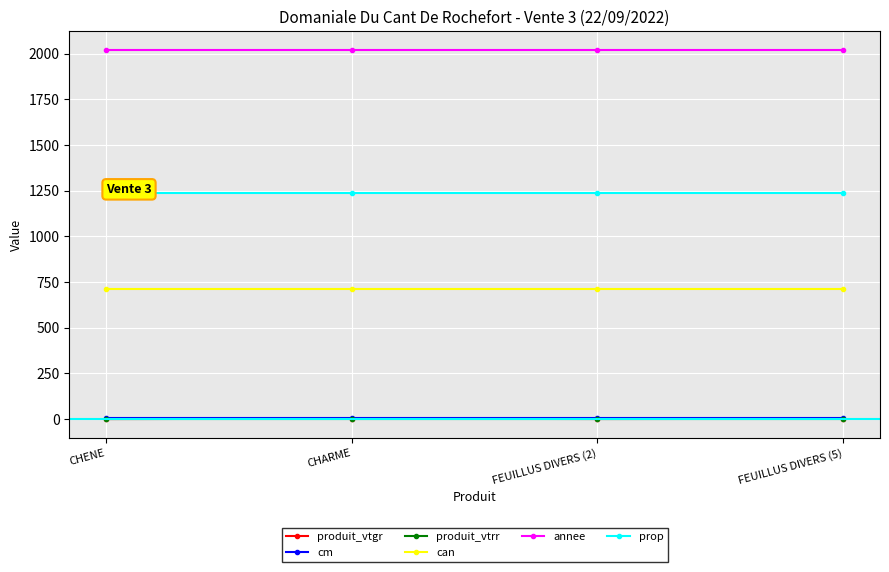

Does the chart display data point markers on the line(s)?

Yes